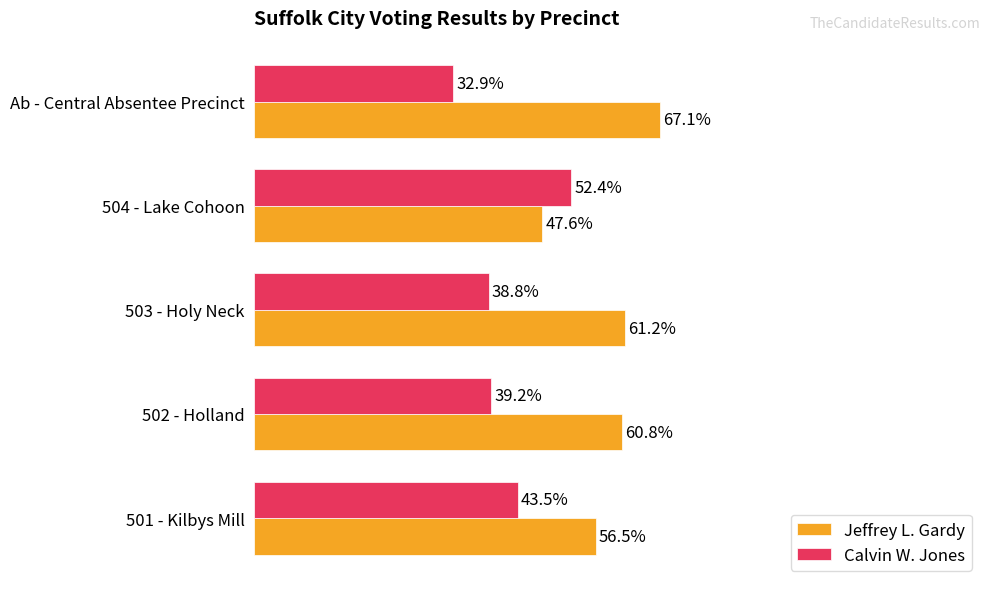

List the series in order of their peak value, lowest first.

Calvin W. Jones, Jeffrey L. Gardy